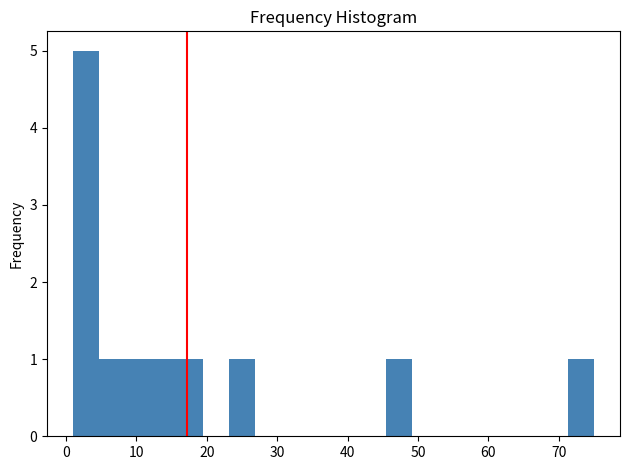

Around what value on the x-axis is the tallest bar? Give the approximate position of its centre, as read against the axis.

3